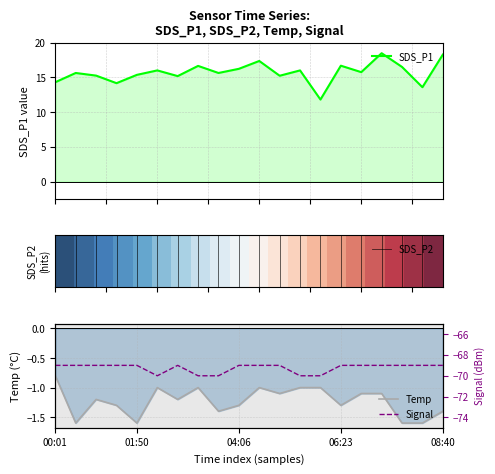

How many data points does each series have?

20